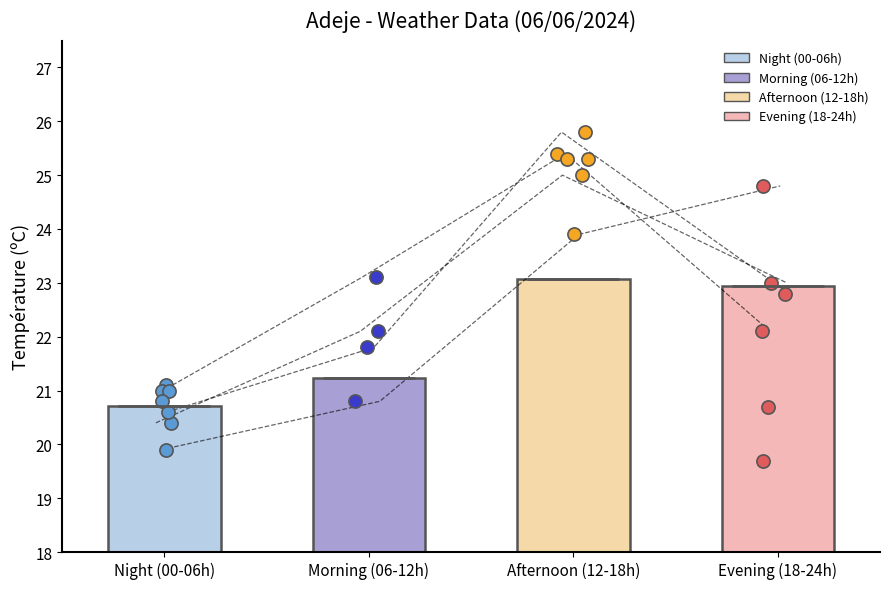

Approximately how many times larger is the value at Evening (18-24h) compared to Morning (06-12h)?

1.1